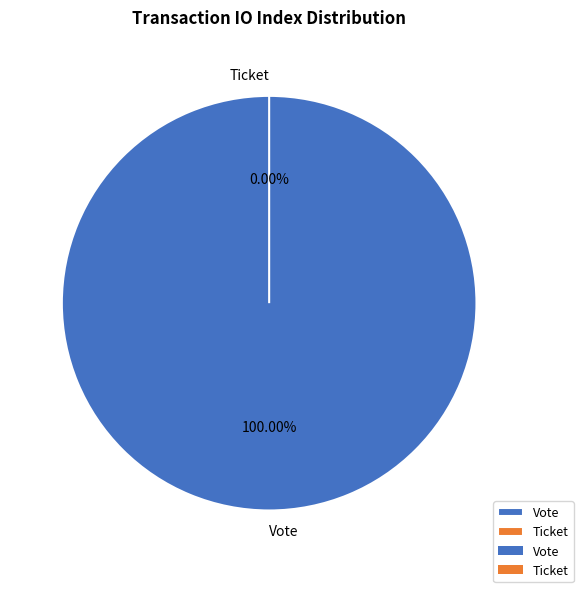

Count the number of slices in the pie.

2